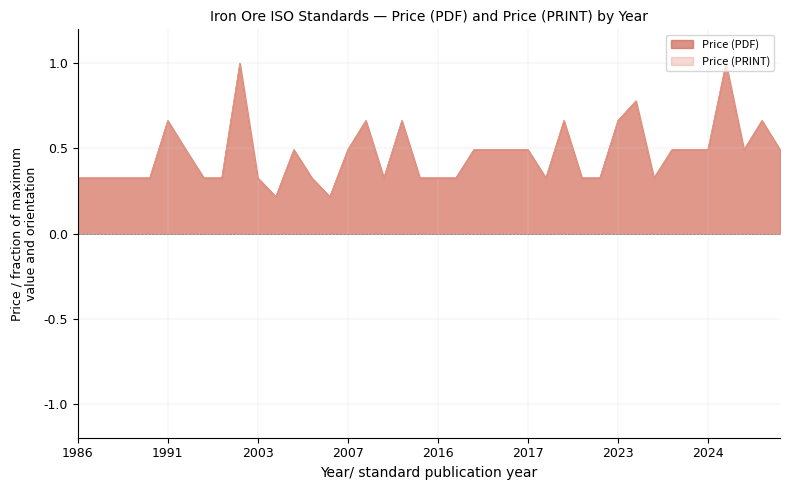

In Price (PDF), how many points are lower than both neighbors (excluding endpoints)?

6